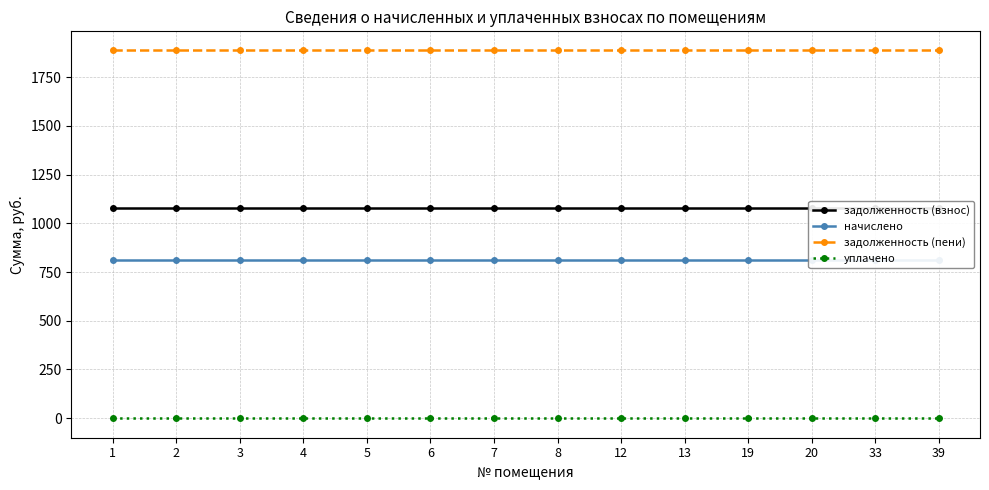

List the series in order of their peak value, lowest first.

уплачено, начислено, задолженность (взнос), задолженность (пени)